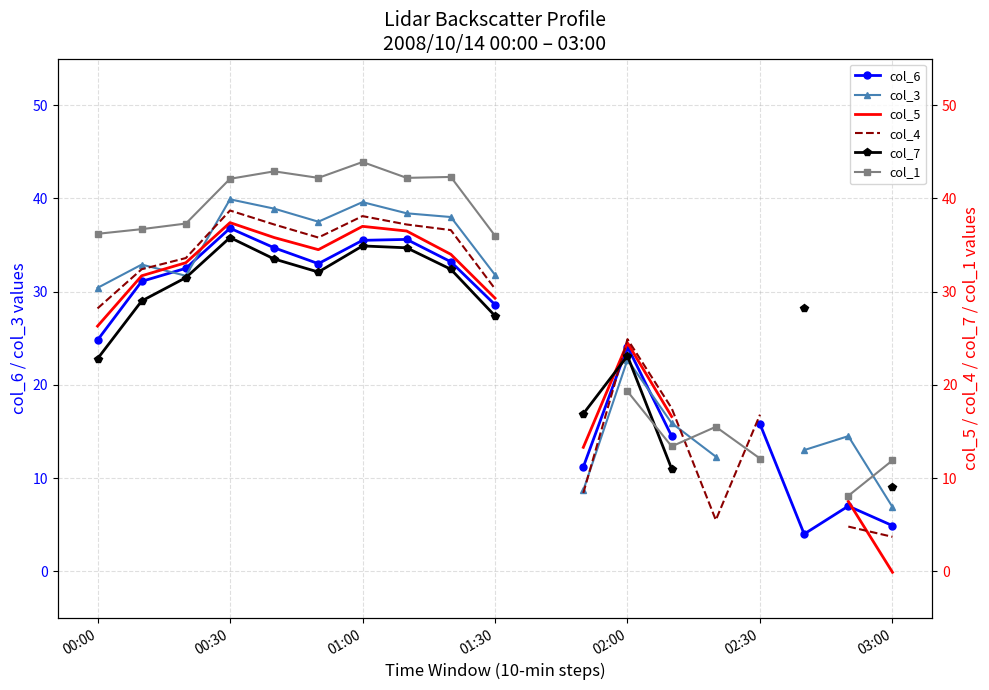

Between 11 and 14, which series saw the biggest shift?

col_3